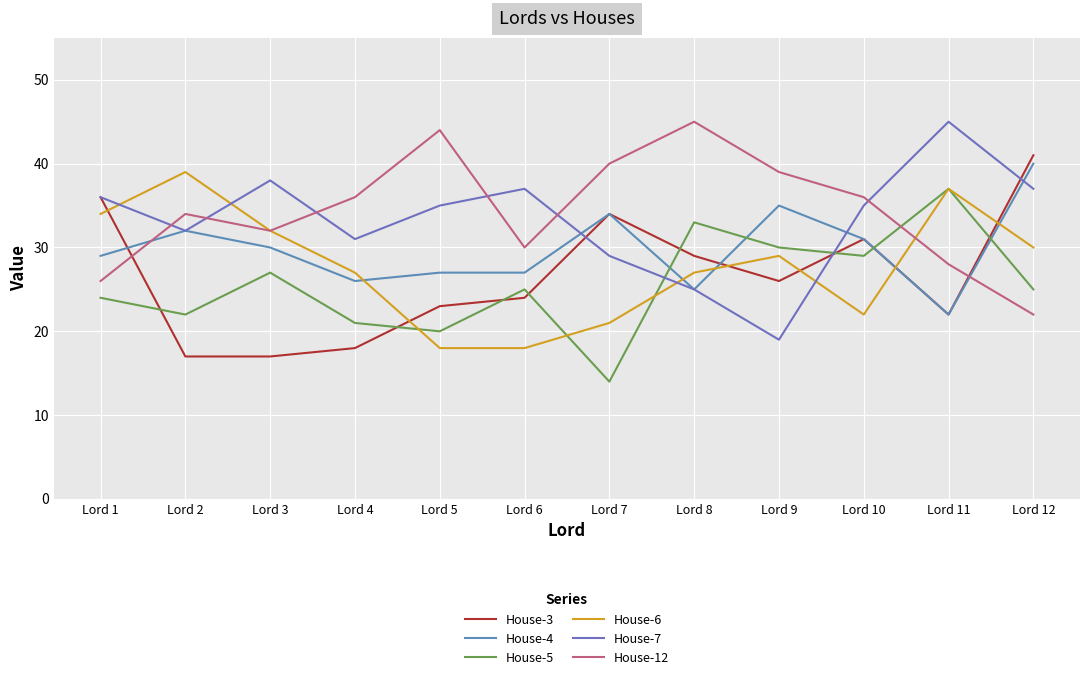

What are all the series names shown in the legend?

House-3, House-4, House-5, House-6, House-7, House-12